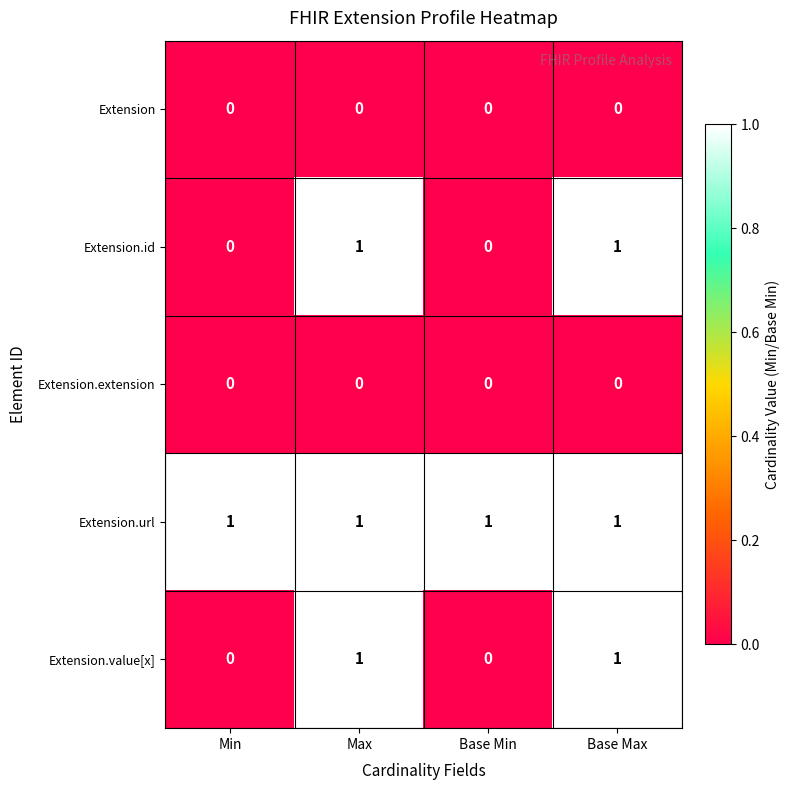

The value of Extension.url at Base Min is 0. True or false?

False